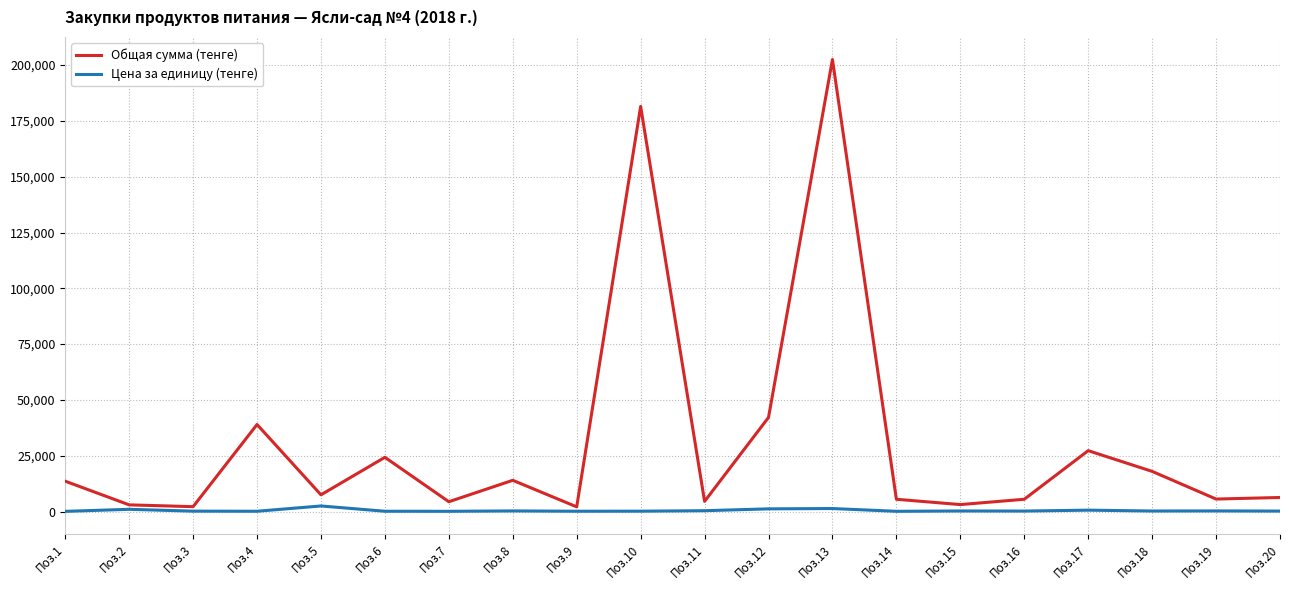

The value of Общая сумма (тенге) at Поз.13 is 47234. True or false?

False